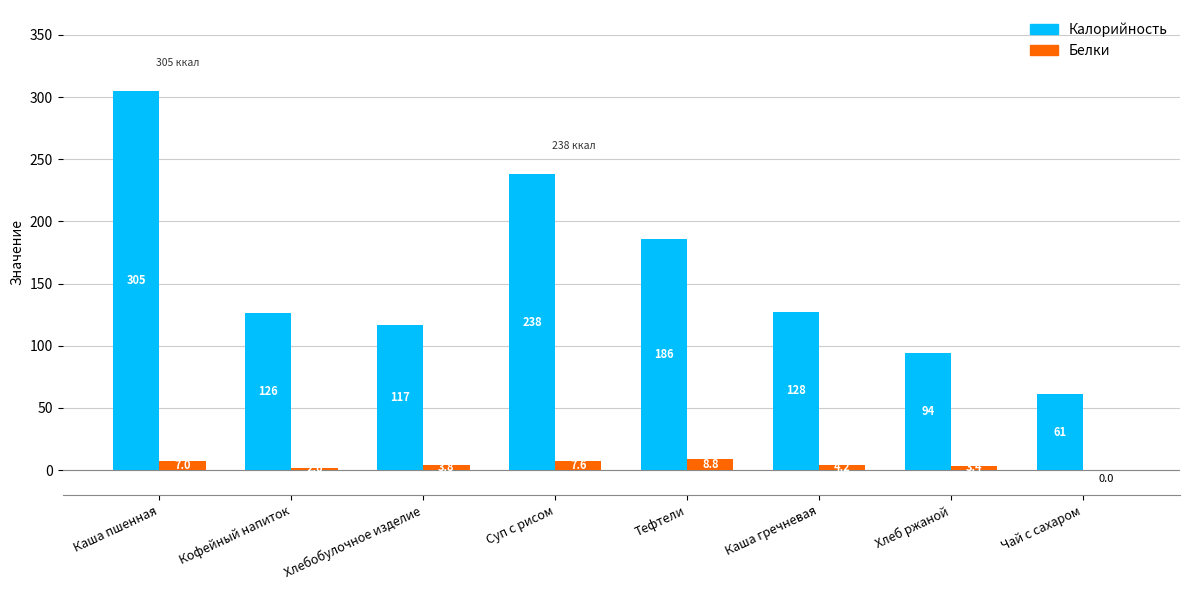

Reading right to left, extract all data points from this chart.

Калорийность: 61.0	94.0	127.5	186.0	238.0	117.0	126.0	305.0
Белки: 0.0	3.4	4.2	8.8	7.6	3.8	2.0	7.0